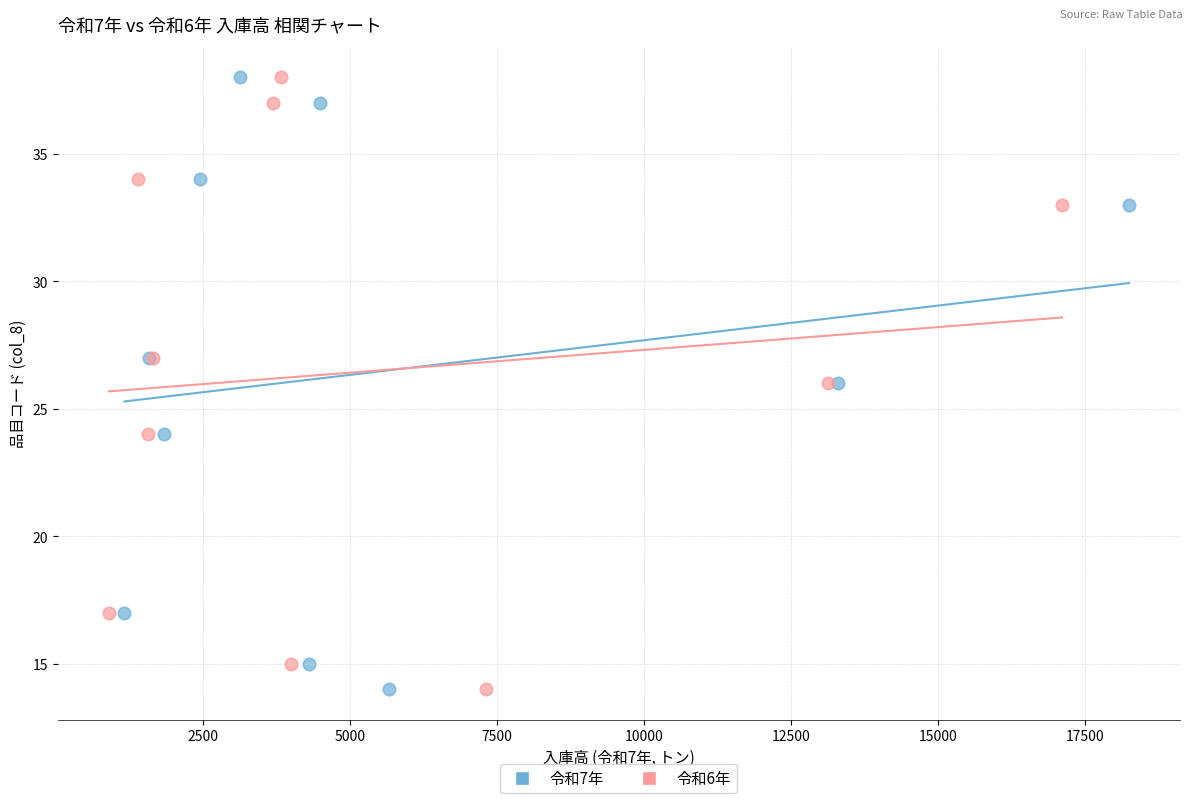

What are all the series names shown in the legend?

令和7年, 令和6年